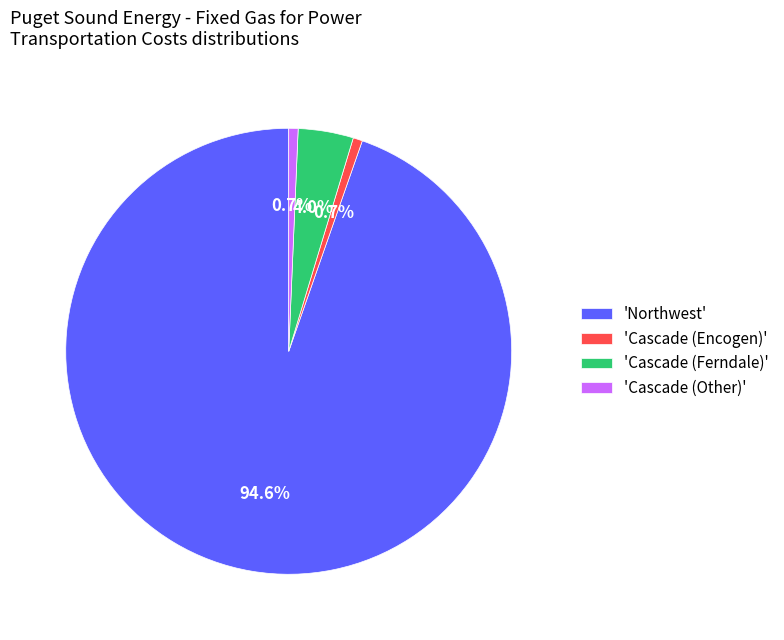

How much of the chart is everything except 'Cascade (Other)'?

99.3%